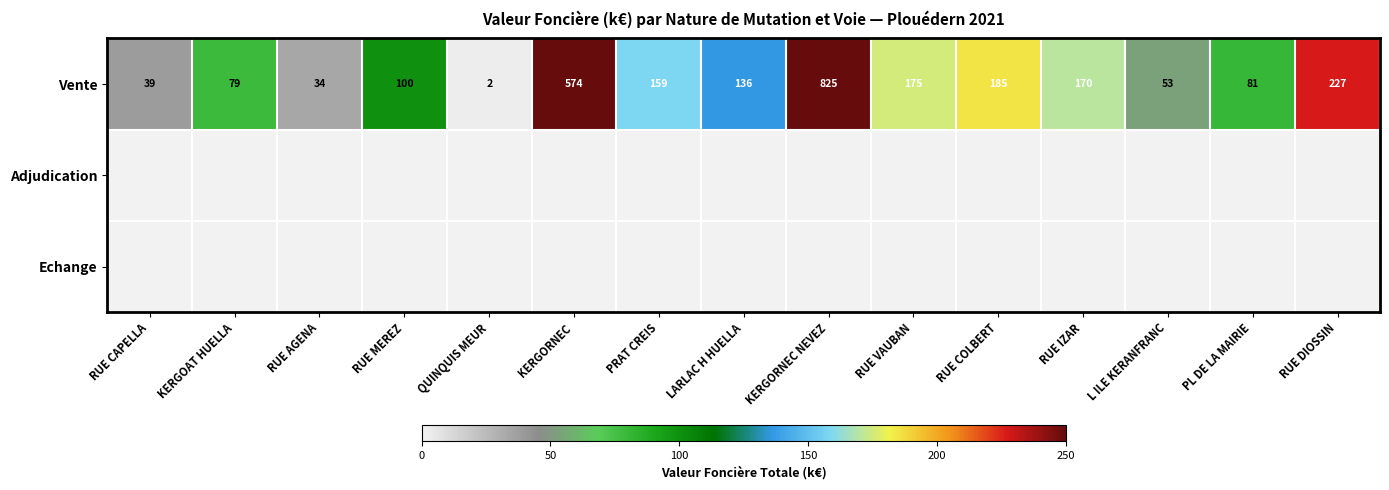

How many data points in Vente are less than 136?

7